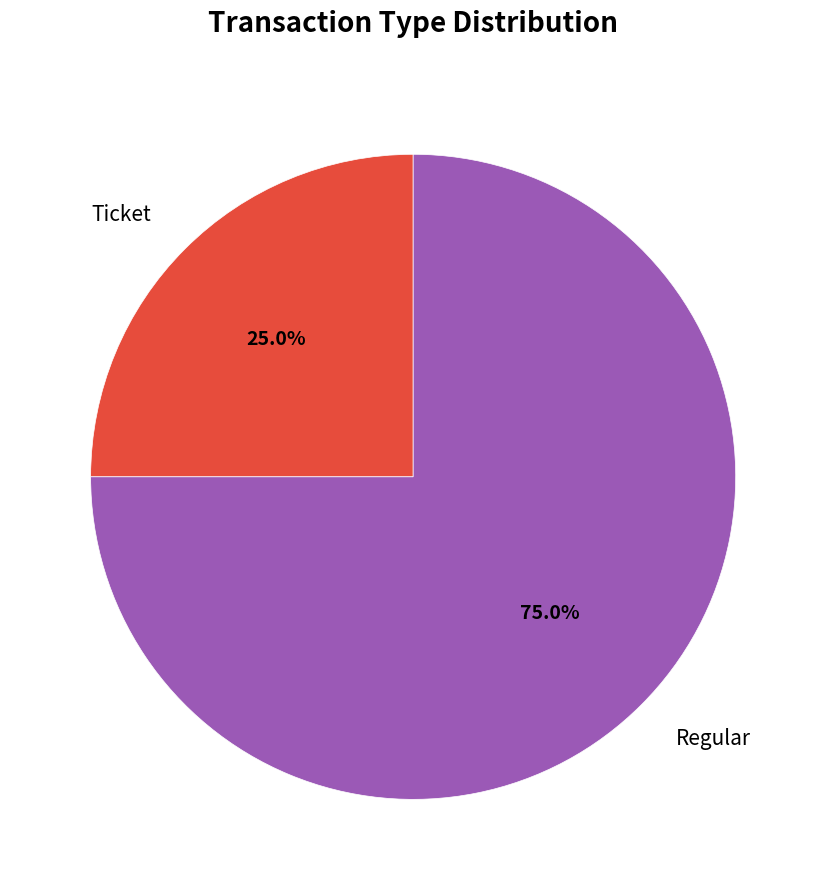

How many segments does this pie chart have?

2